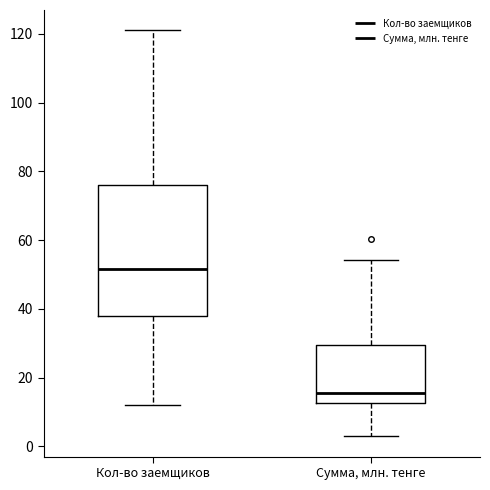

Reading left to right, read every box against the y-axis: the position of its median line, the range the box covers, and the ends of its whiskers. The values are not printed on the chart, so give them approximately, as read against the axis.

Кол-во заемщиков: median 52, box 38 to 76, whiskers 12 to 122
Сумма, млн. тенге: median 16, box 12 to 30, whiskers 2 to 54